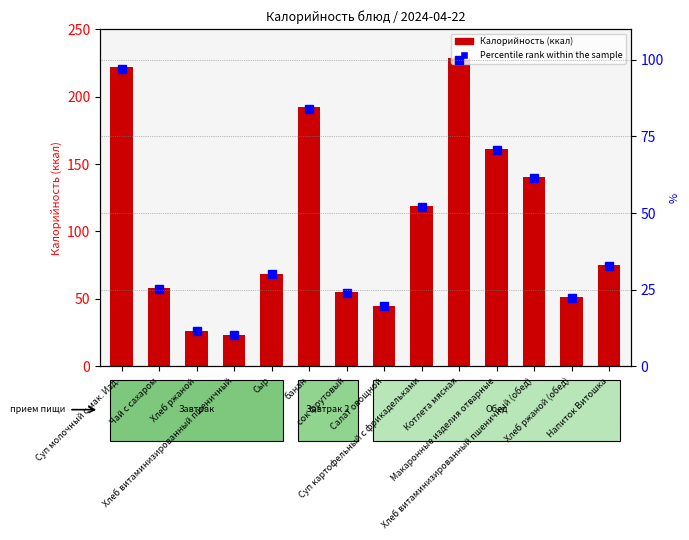

What position from the right is Хлеб ржаной (обед)?

2